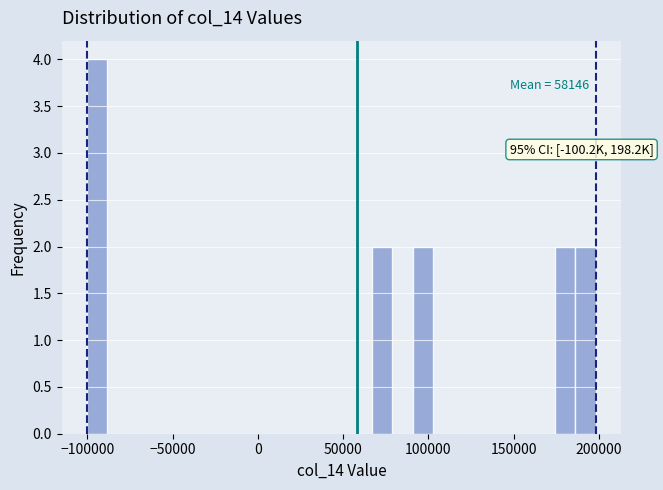

Around what value on the x-axis is the tallest bar? Give the approximate position of its centre, as read against the axis.

-95000